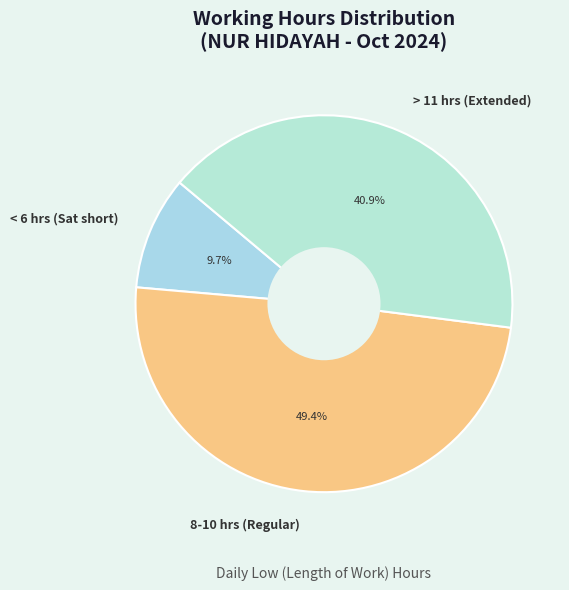

Which category has the smallest portion of the pie?

< 6 hrs (Sat short)